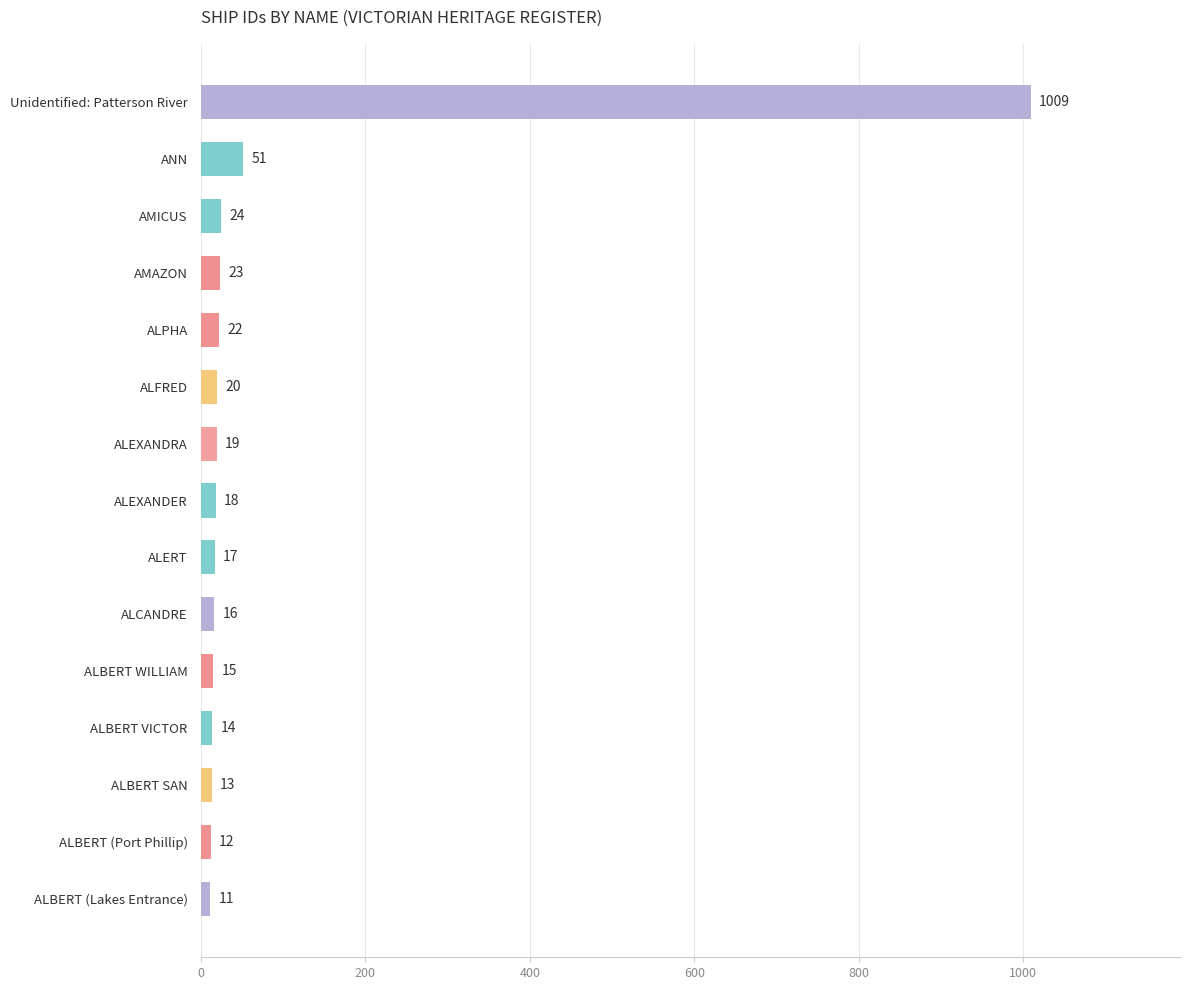

Reading bottom to top, extract all data points from this chart.

ALBERT (Lakes Entrance)=11	ALBERT (Port Phillip)=12	ALBERT SAN=13	ALBERT VICTOR=14	ALBERT WILLIAM=15	ALCANDRE=16	ALERT=17	ALEXANDER=18	ALEXANDRA=19	ALFRED=20	ALPHA=22	AMAZON=23	AMICUS=24	ANN=51	Unidentified: Patterson River=1009